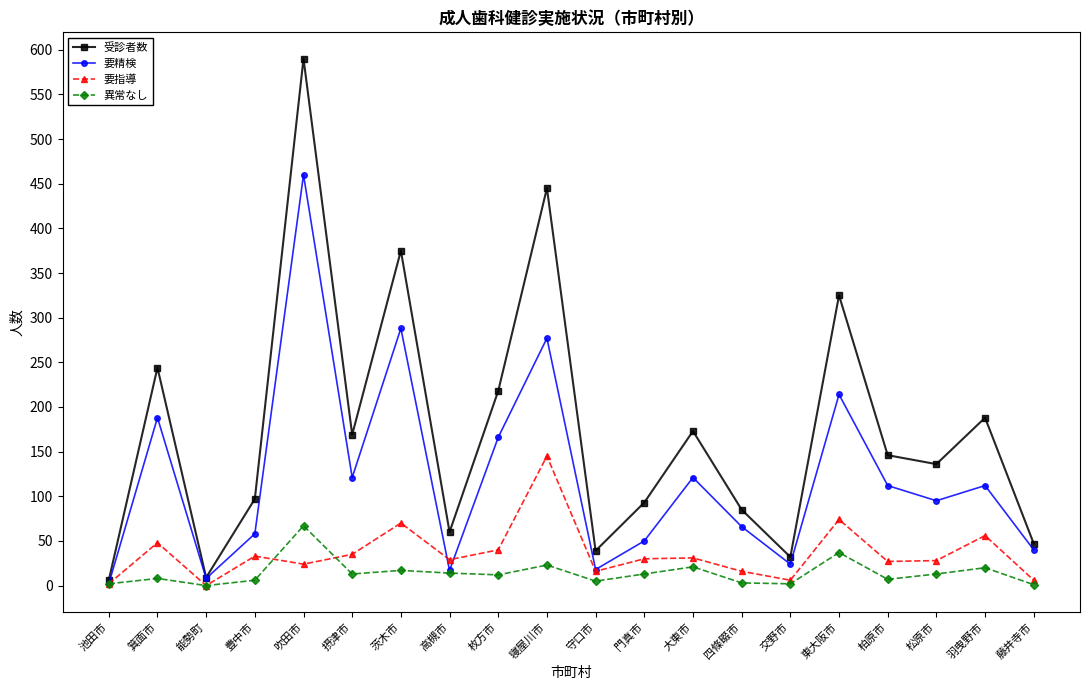

True or false: 要指導 has more than 1 interior local peaks.

True